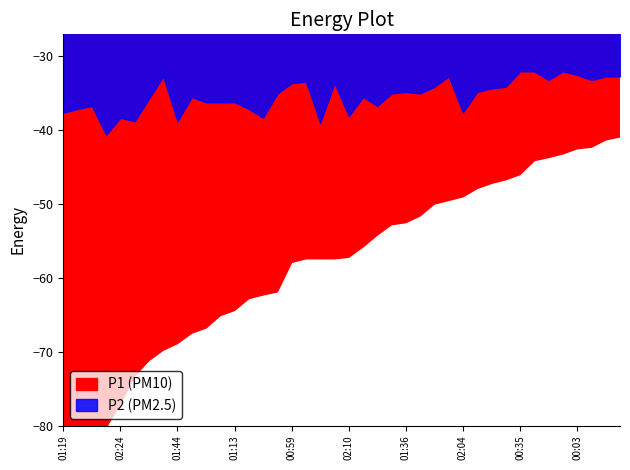

Does the chart have visible grid lines?

No